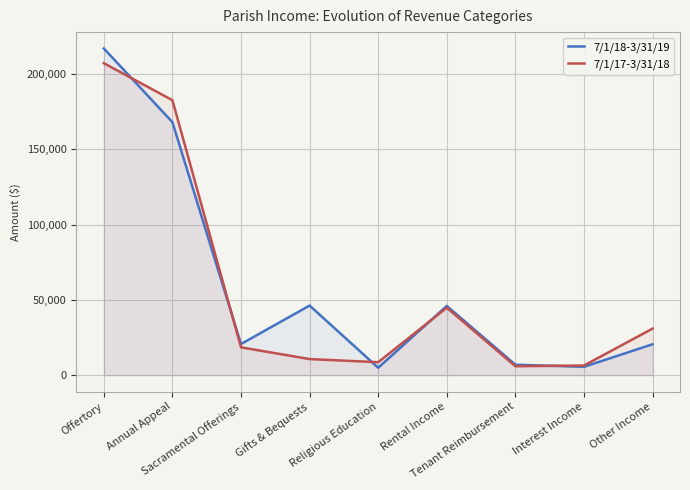

True or false: 7/1/18-3/31/19 has a value of 13312 at Other Income.

False